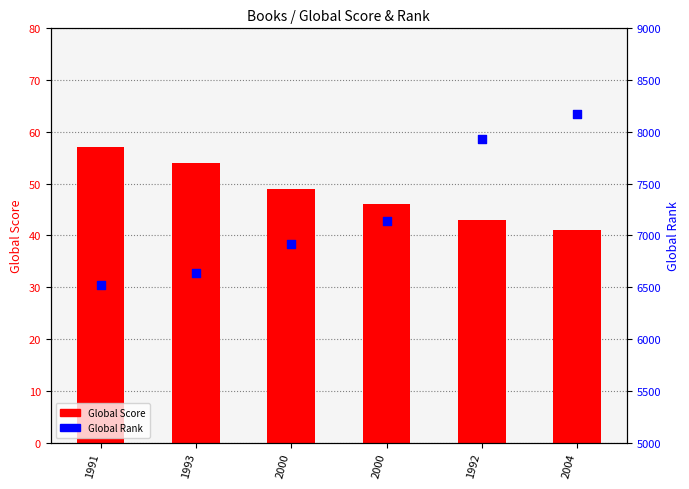

Is the value of Global Score at 1991 greater than the value of Global Rank at 2000?

No